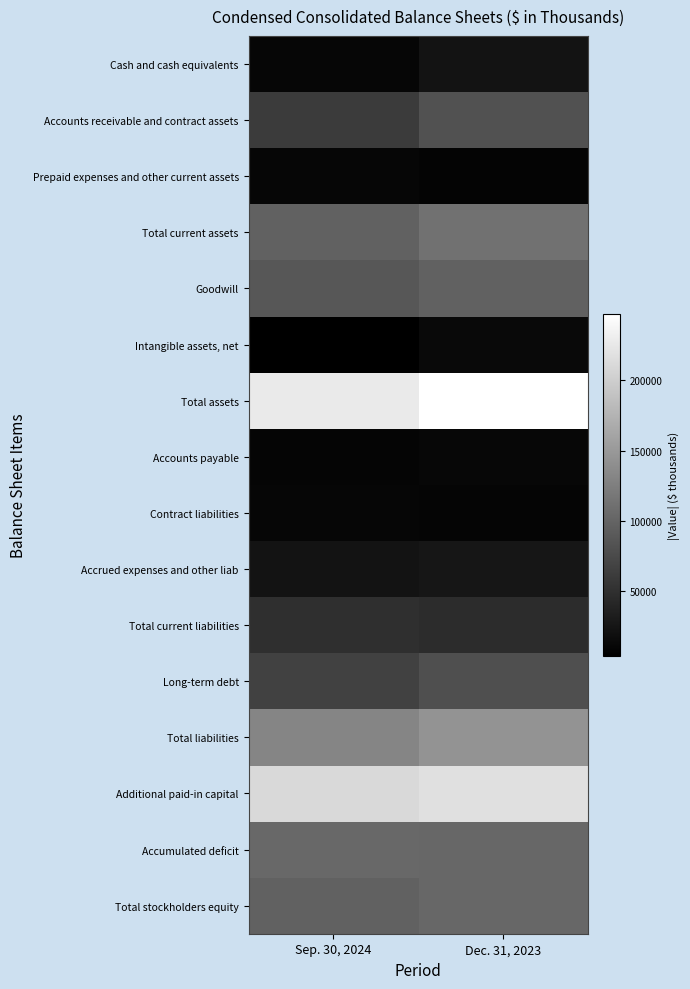

At which category is the sum across all series the highest?

Dec. 31, 2023